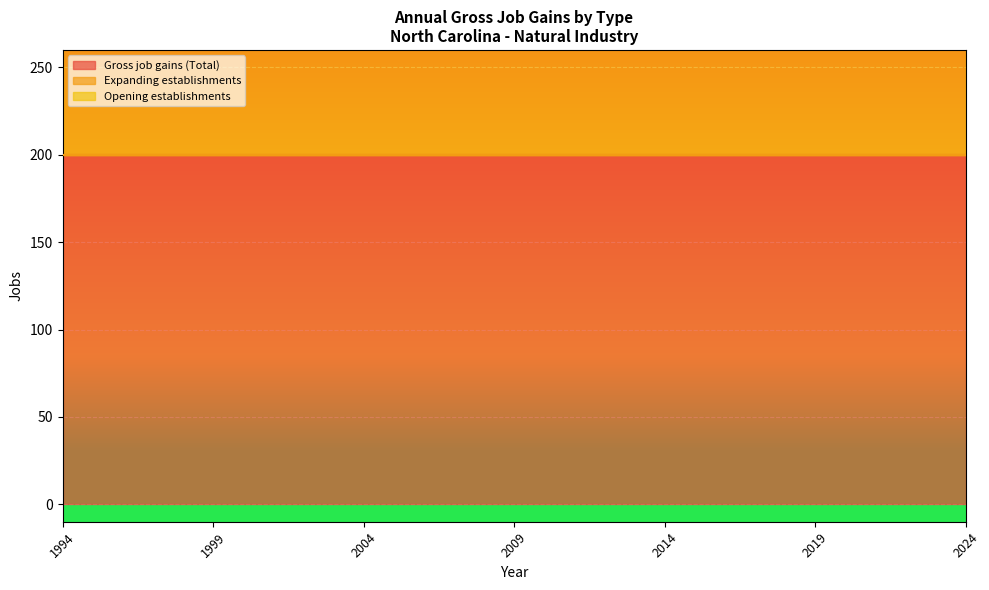

Which series changed the most between 2005 and 2012?

Gross job gains (Total)